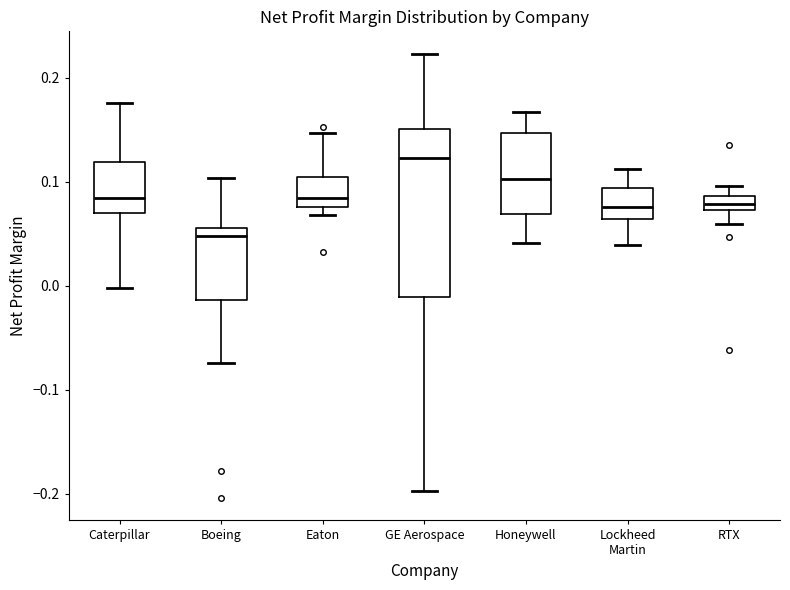

Which box has the highest median line?

GE Aerospace